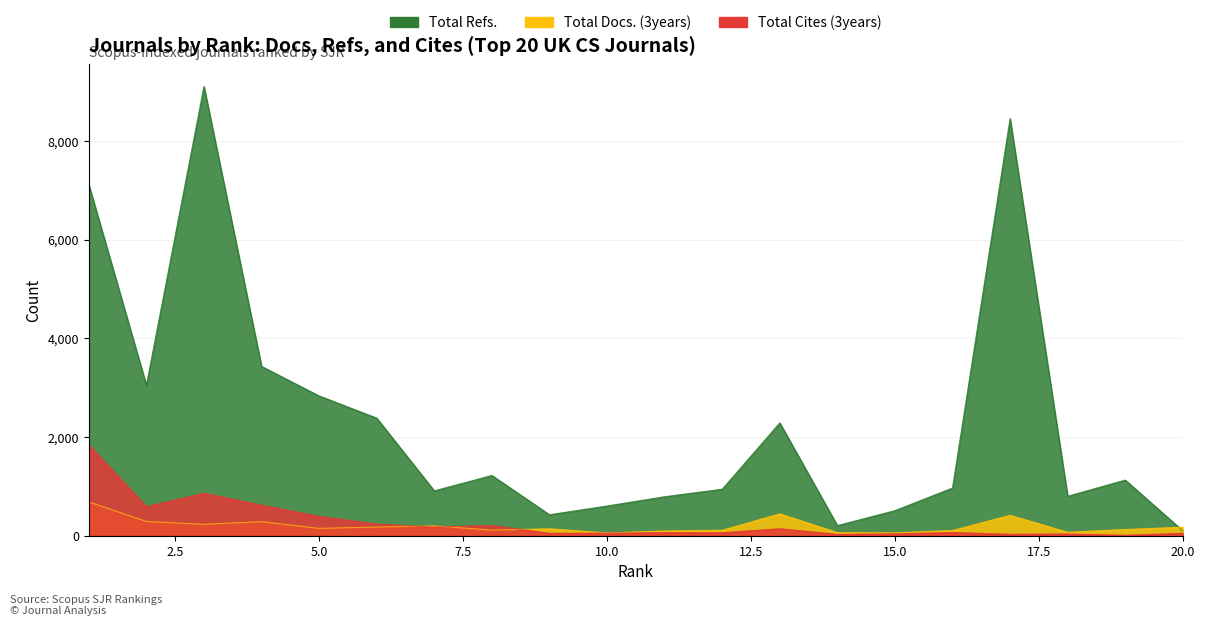

What are all the series names shown in the legend?

Total Docs. (3years), Total Refs., Total Cites (3years)